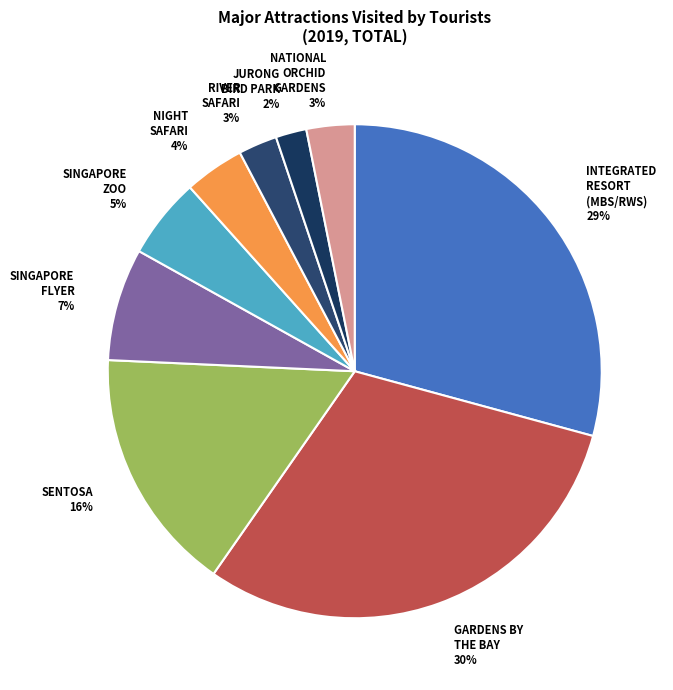

Is there a majority slice in this chart?

No